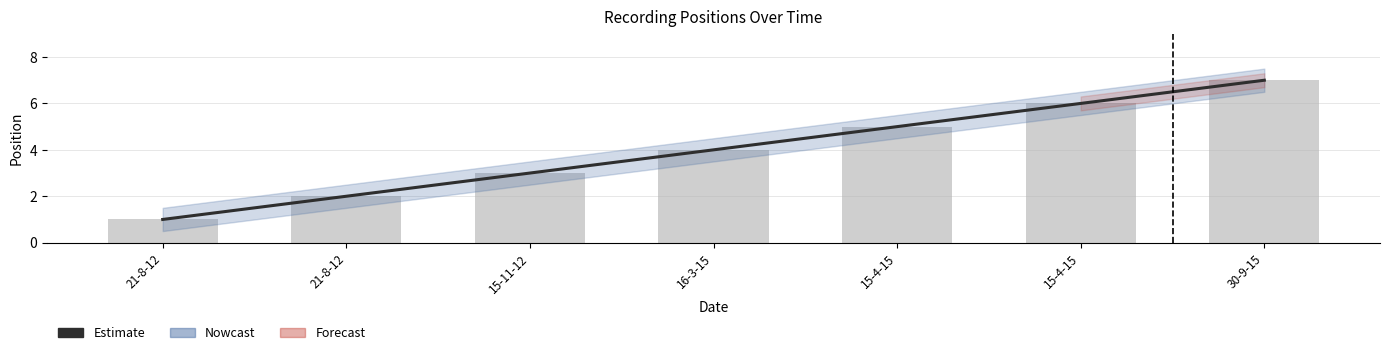

True or false: the data shows 3 at 30-9-15.

False